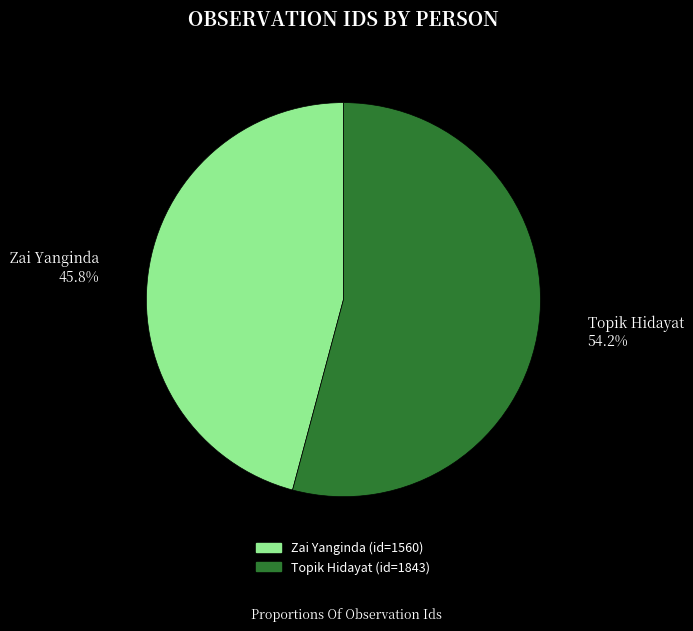

Which has a higher value, Topik Hidayat or Zai Yanginda?

Topik Hidayat